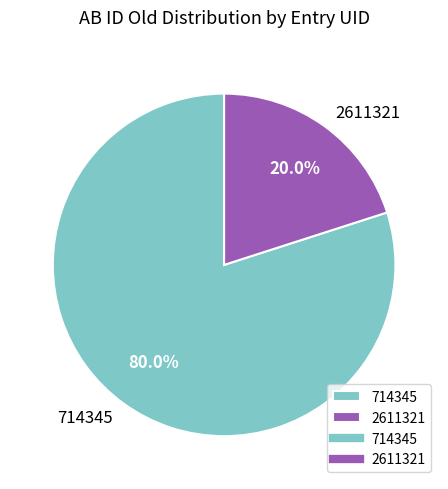

To the nearest percent, what percentage of the pie is 714345?

80%